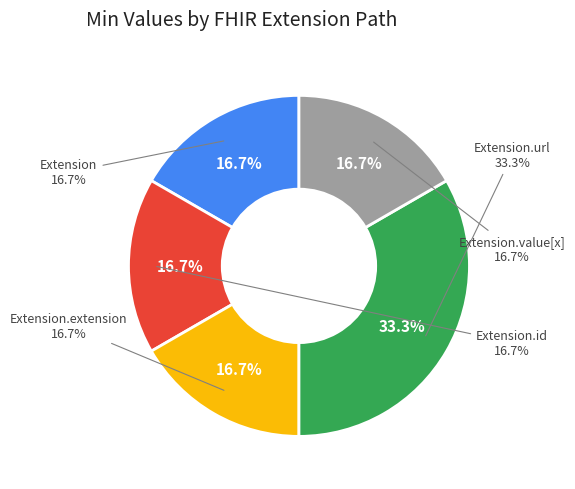

The Extension.id slice represents 10% of the pie. True or false?

False